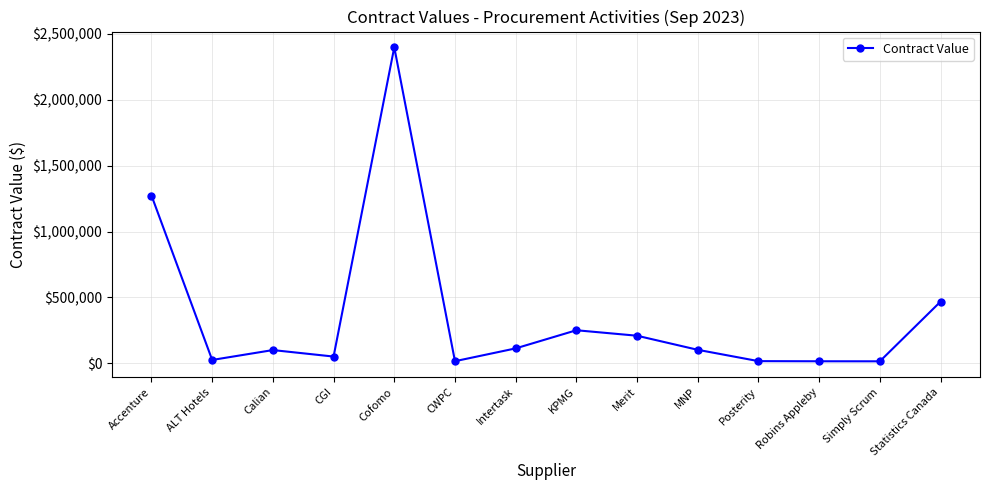

What position from the right is Statistics Canada?

1